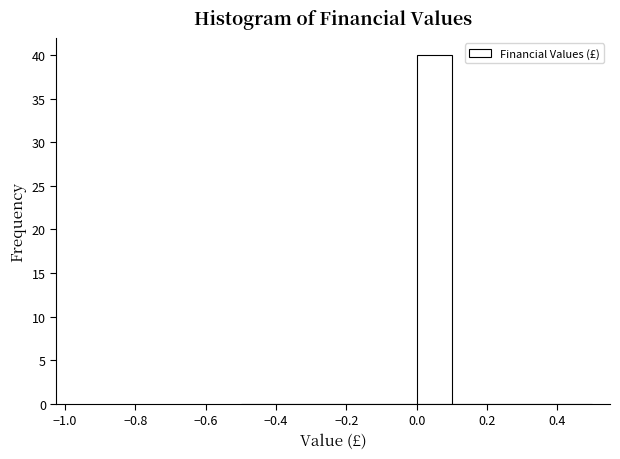

What is the height of the bar covering 0.0 to 0.1 on the x-axis? The values are not printed on the chart, so give them approximately, as read against the axis.

40